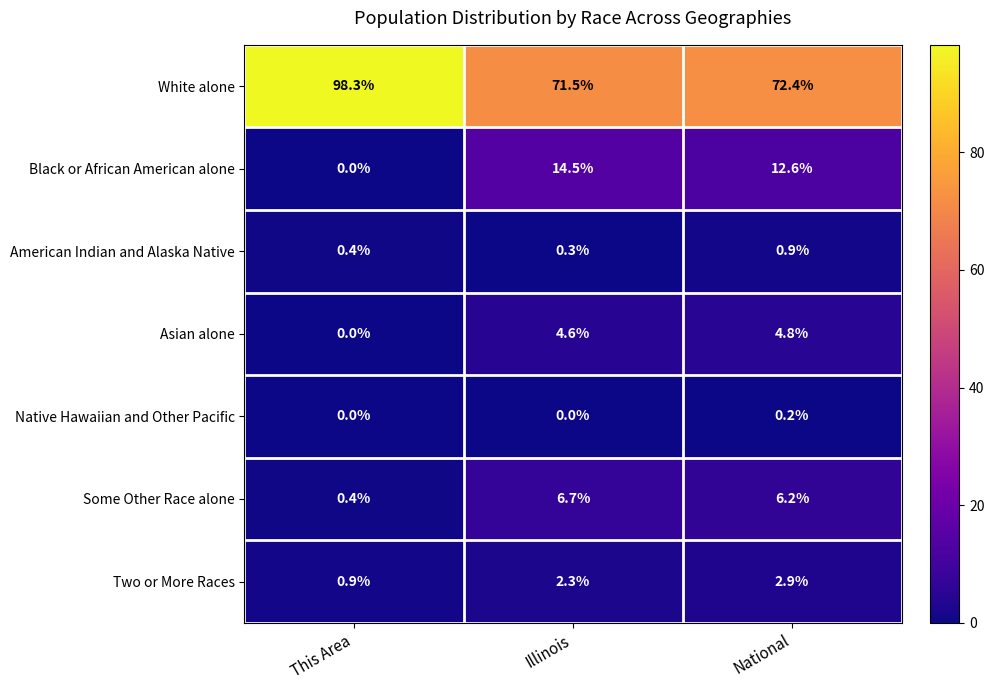

What is the total value across all series at This Area?

100.0